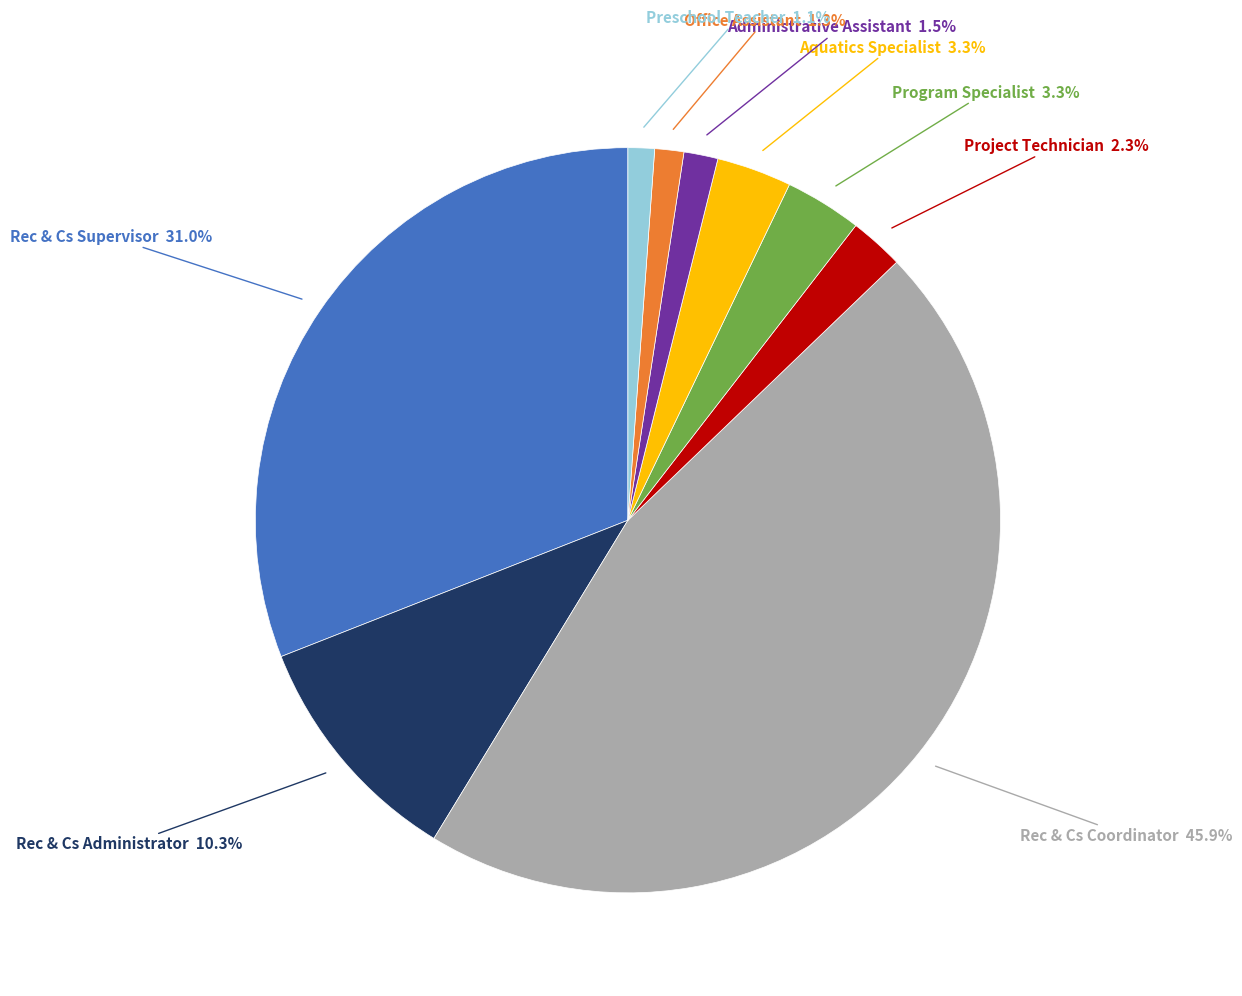

Is there any slice that represents more than half of the pie?

No